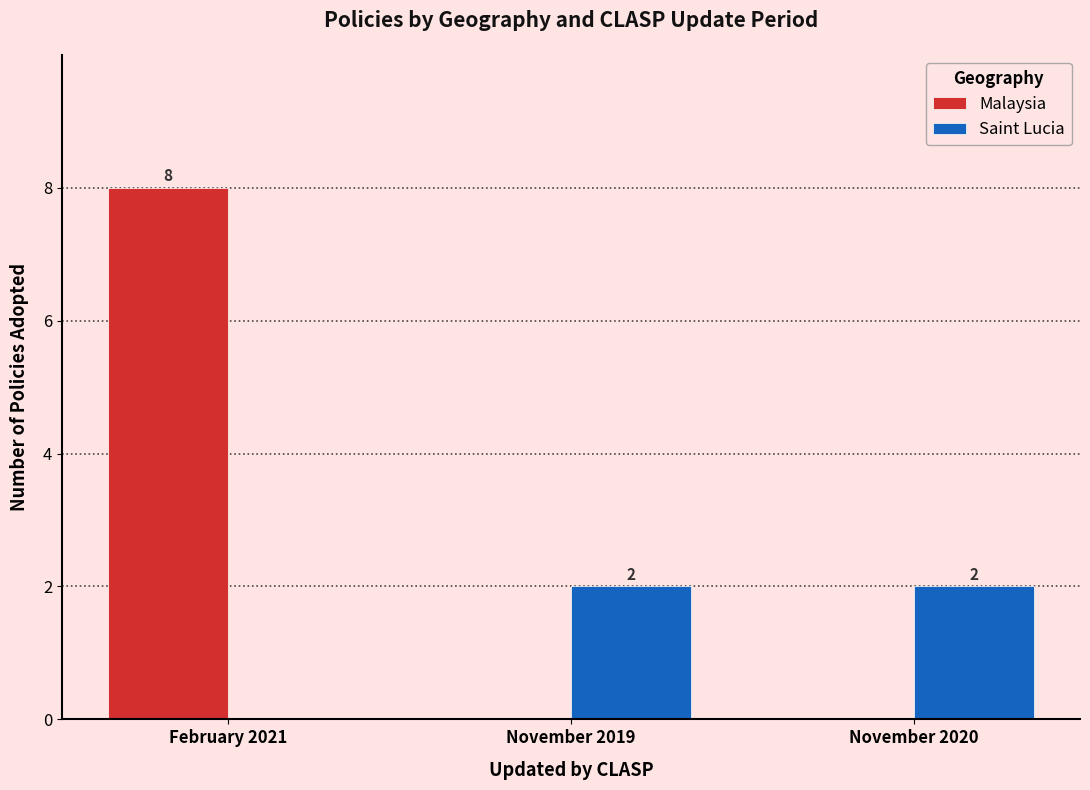

The value of Saint Lucia at February 2021 is 0. True or false?

True